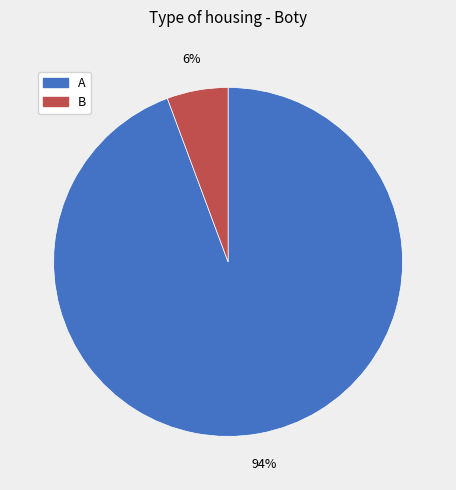

Does B represent more than half of the total?

No